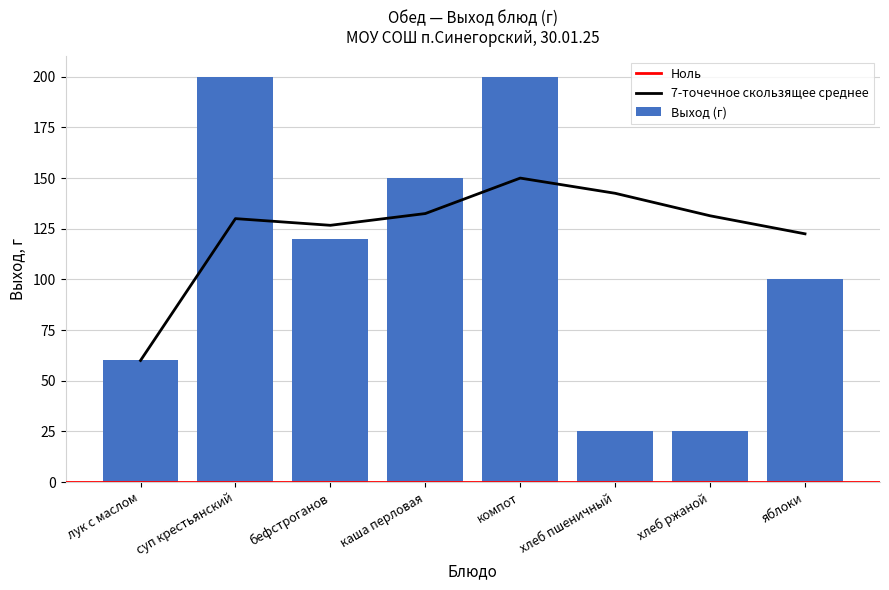

Are the bars grouped side by side (vs. stacked)?

No